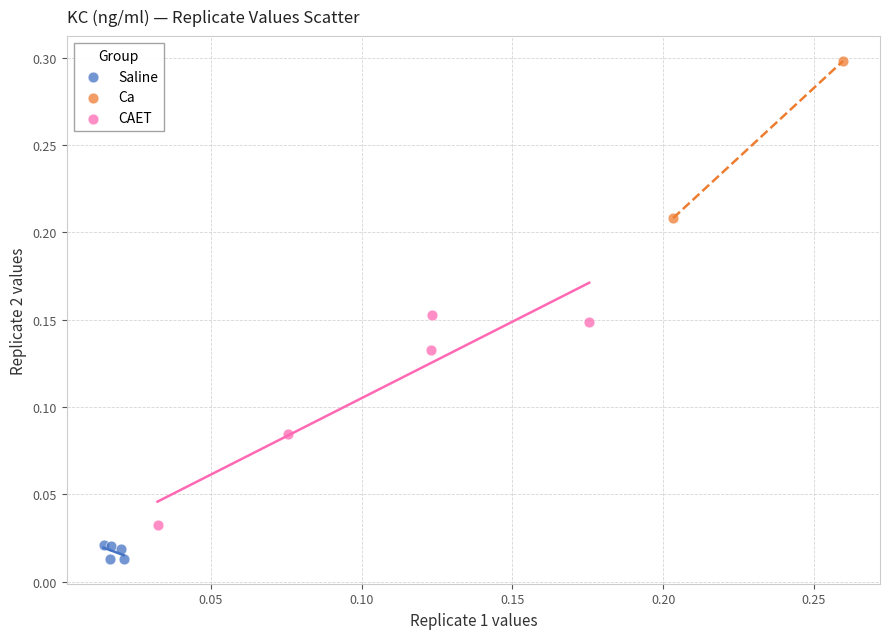

Which series has the widest spread of Y values?

CAET